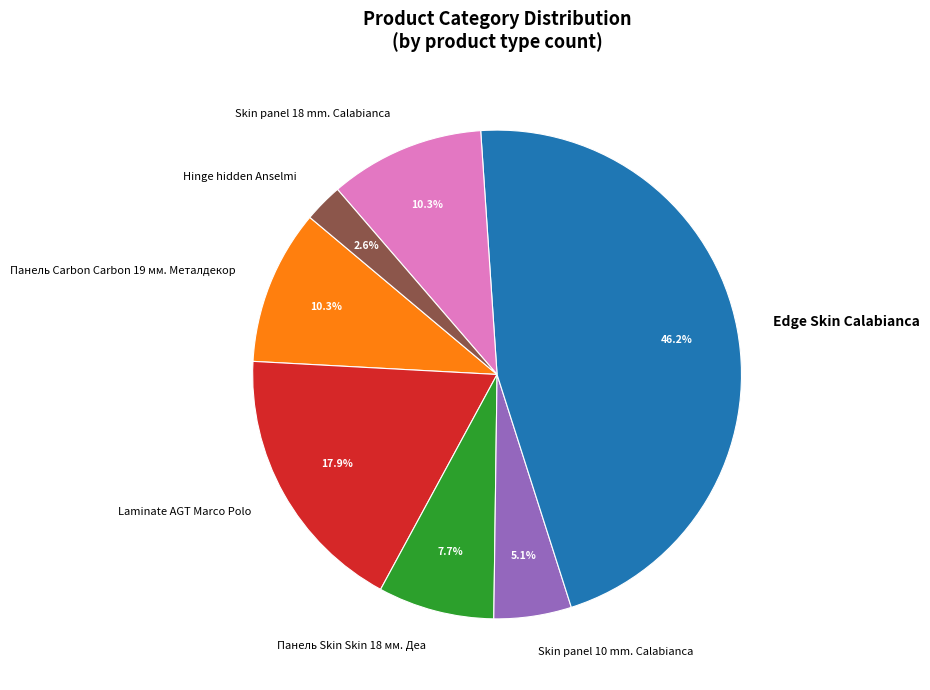

Which has a higher value, Панель Carbon Carbon 19 мм. Металдекор or Edge Skin Calabianca?

Edge Skin Calabianca